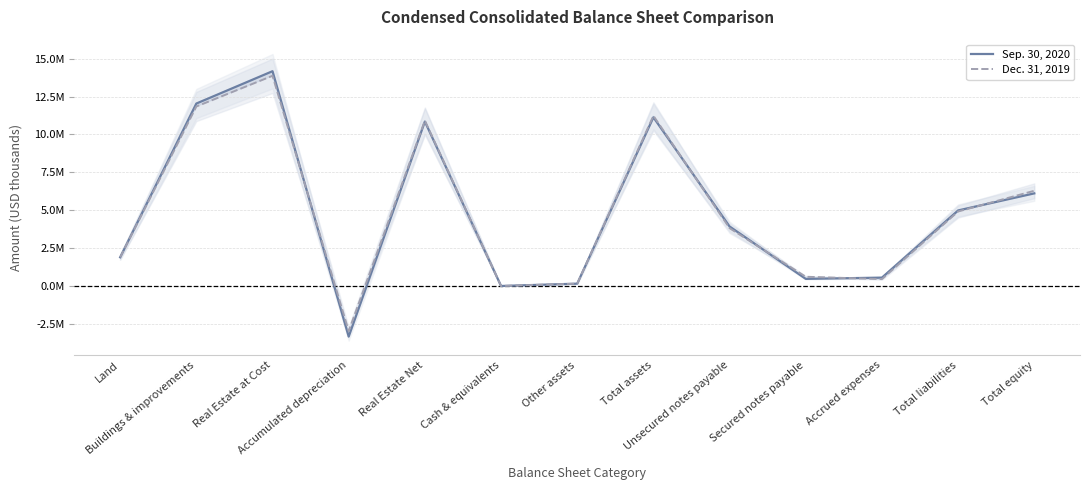

True or false: Dec. 31, 2019 has more than 0 interior local peaks.

True